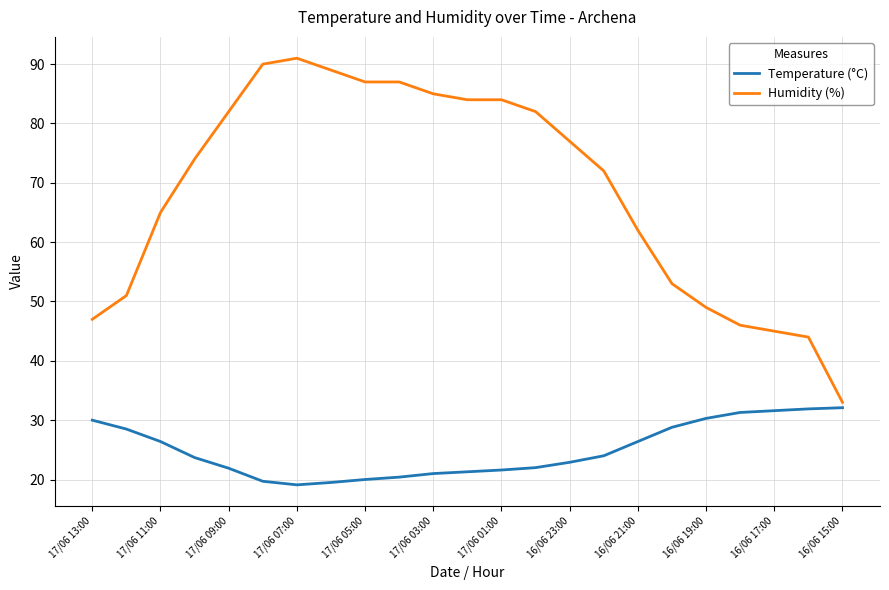

In Temperature (°C), how many points are lower than both neighbors (excluding endpoints)?

1